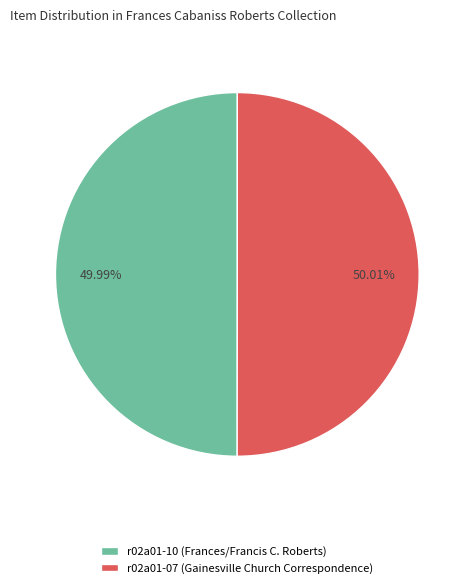

To the nearest percent, what percentage of the pie is r02a01-07 (Gainesville Church Correspondence)?

50%